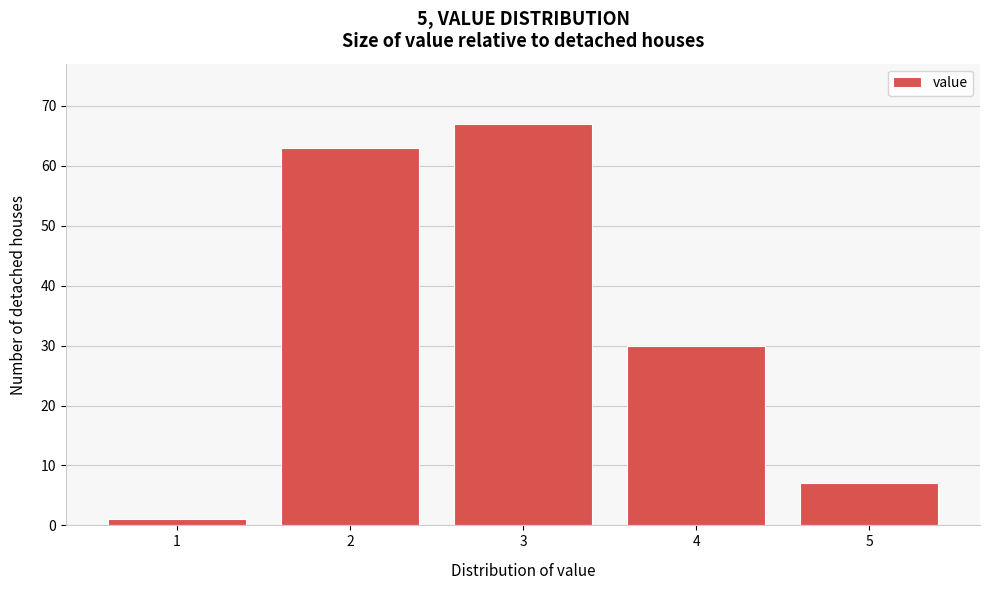

Reading left to right, list every bar in this chart as the range it spans on the x-axis followed by its height. The values are not printed on the chart, so give them approximately, as read against the axis.

0.5 to 1.5: 1
1.5 to 2.5: 63
2.5 to 3.5: 67
3.5 to 4.5: 30
4.5 to 5.5: 7